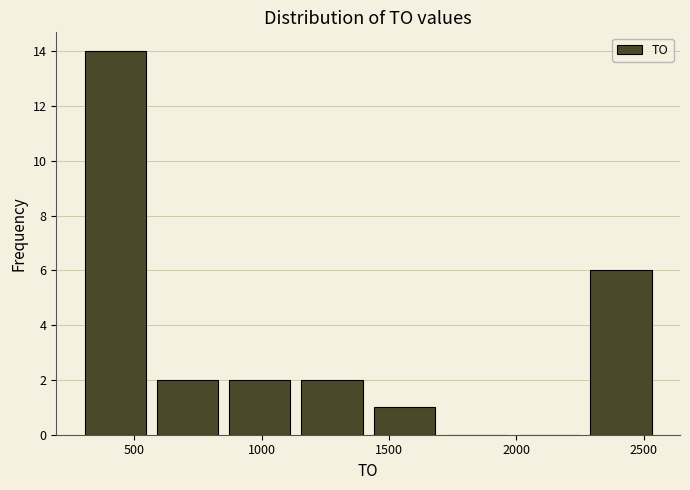

Reading left to right, transcribe this chart: for each bar, give the range it covers on the x-axis and its height. Neither the bar edges nor the heights are printed on the chart, so give them approximately, as read against the axes.

300 to 550: 14
550 to 850: 2
850 to 1150: 2
1150 to 1400: 2
1400 to 1700: 1
1700 to 2000: 0
2000 to 2250: 0
2250 to 2550: 6